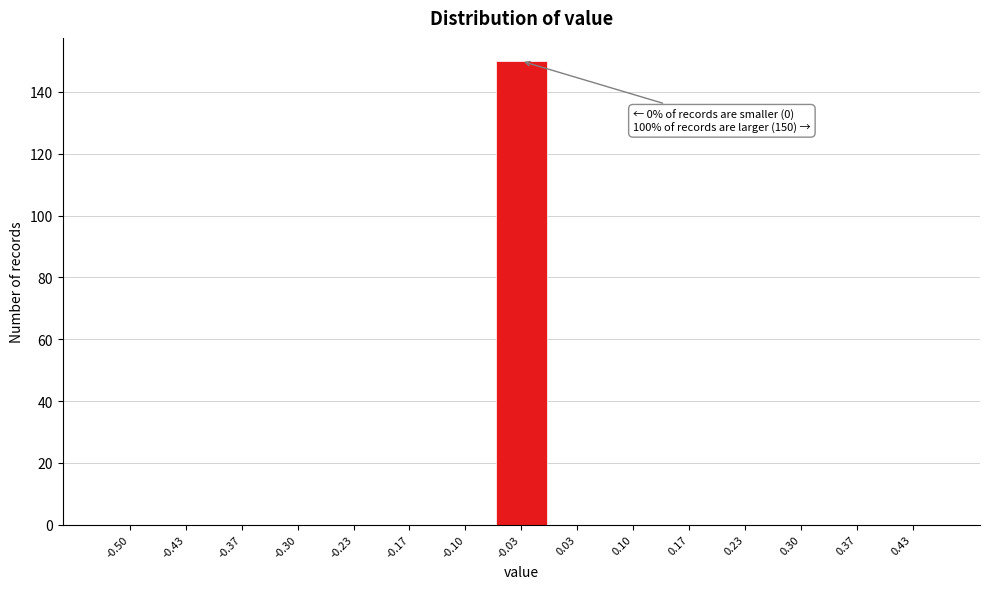

Reading right to left, what are all the values shown in this chart?

0.43=0	0.37=0	0.30=0	0.23=0	0.17=0	0.10=0	0.03=0	-0.03=150	-0.10=0	-0.17=0	-0.23=0	-0.30=0	-0.37=0	-0.43=0	-0.50=0